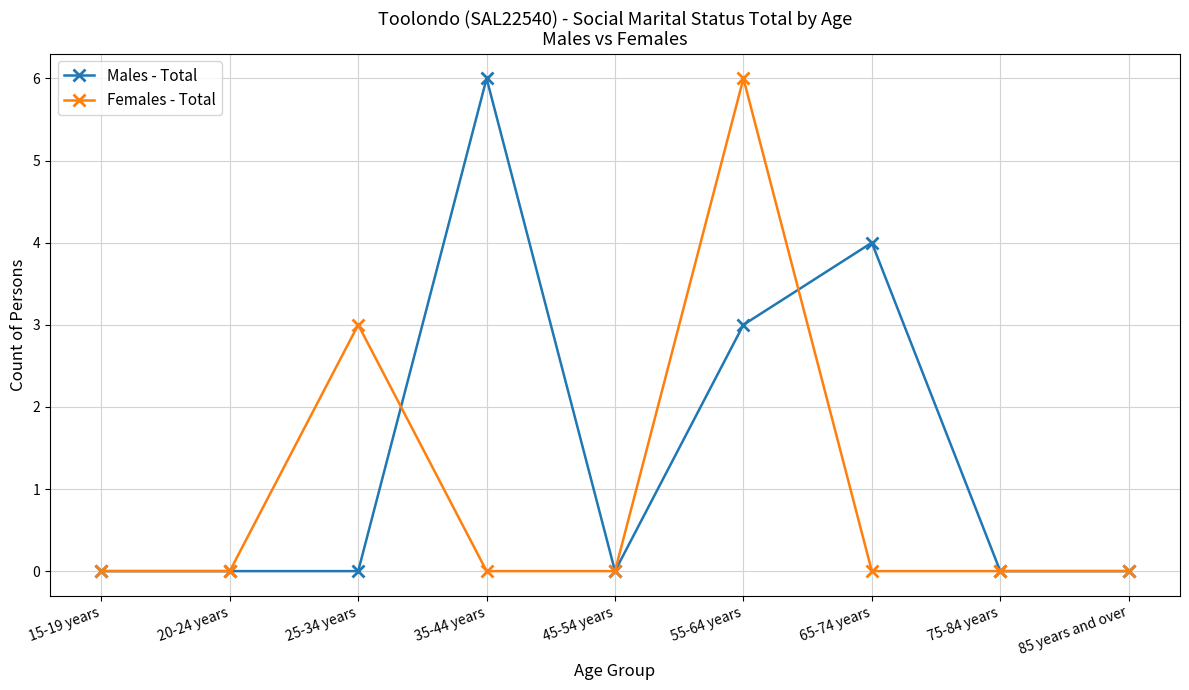

How many lines are shown in the chart?

2